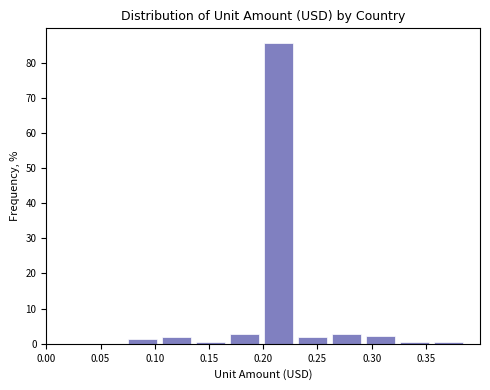

Which range on the x-axis has the tallest bar?

0.200 to 0.230